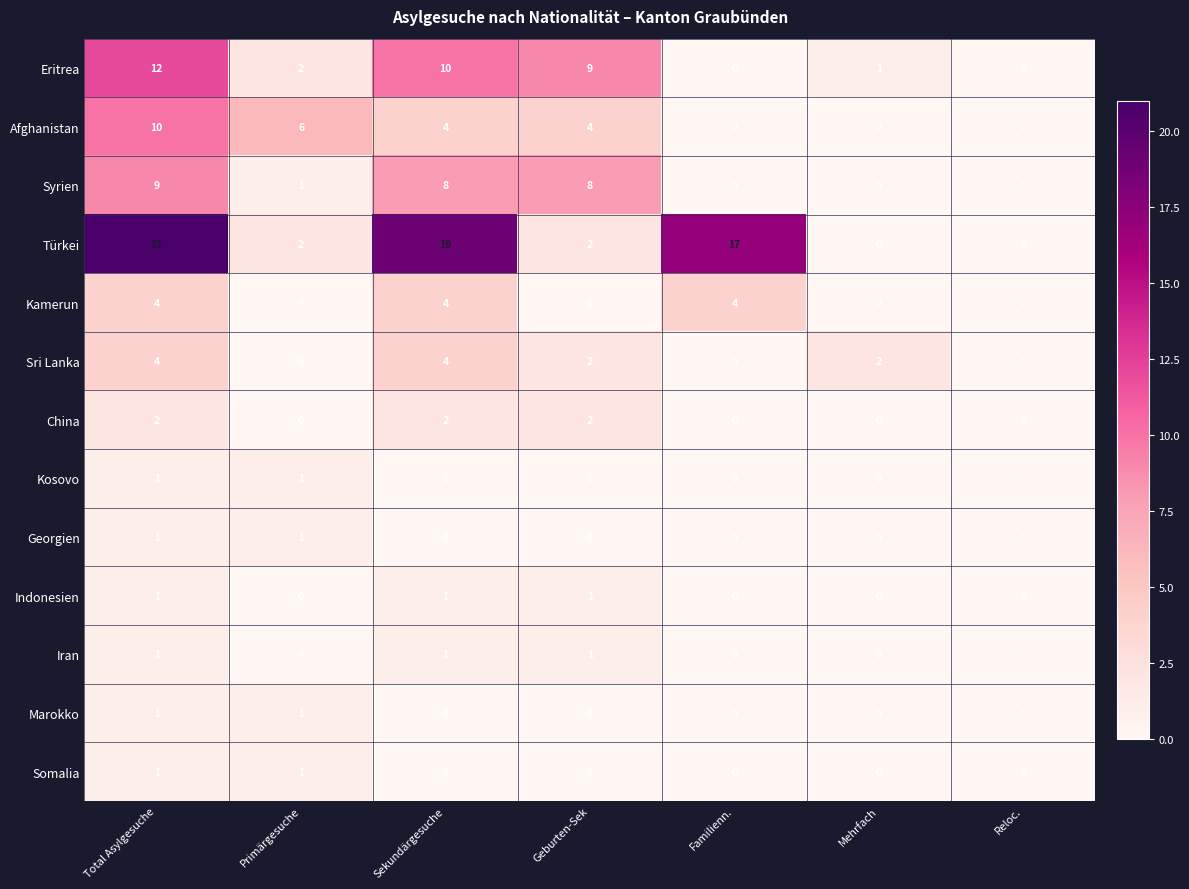

What is the sum of all China values?

6